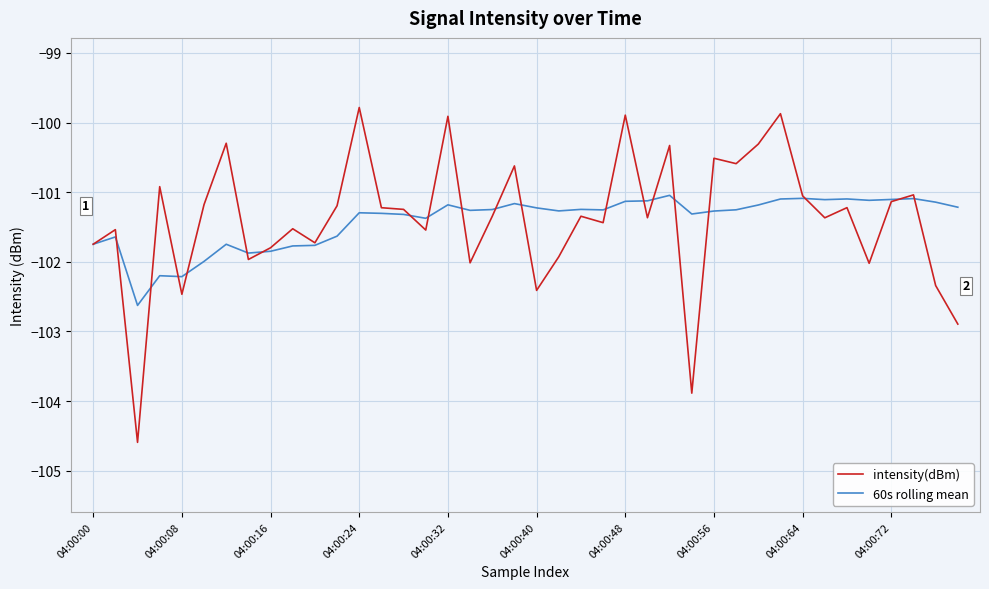

Does the chart display data point markers on the line(s)?

No